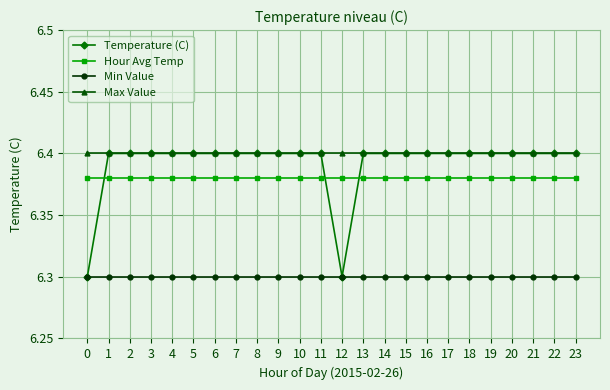

What are all the series names shown in the legend?

Temperature (C), Hour Avg Temp, Min Value, Max Value